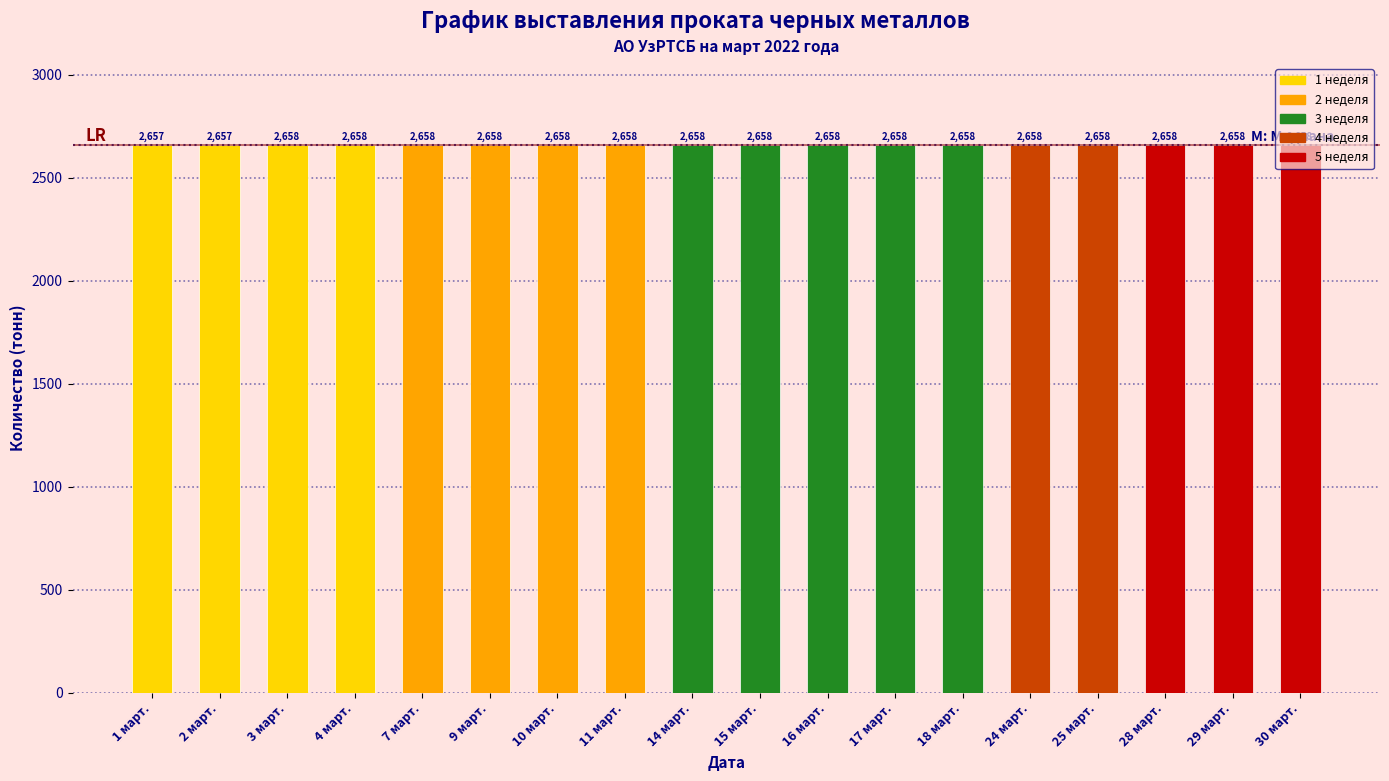

What is the sum of all values?

47842